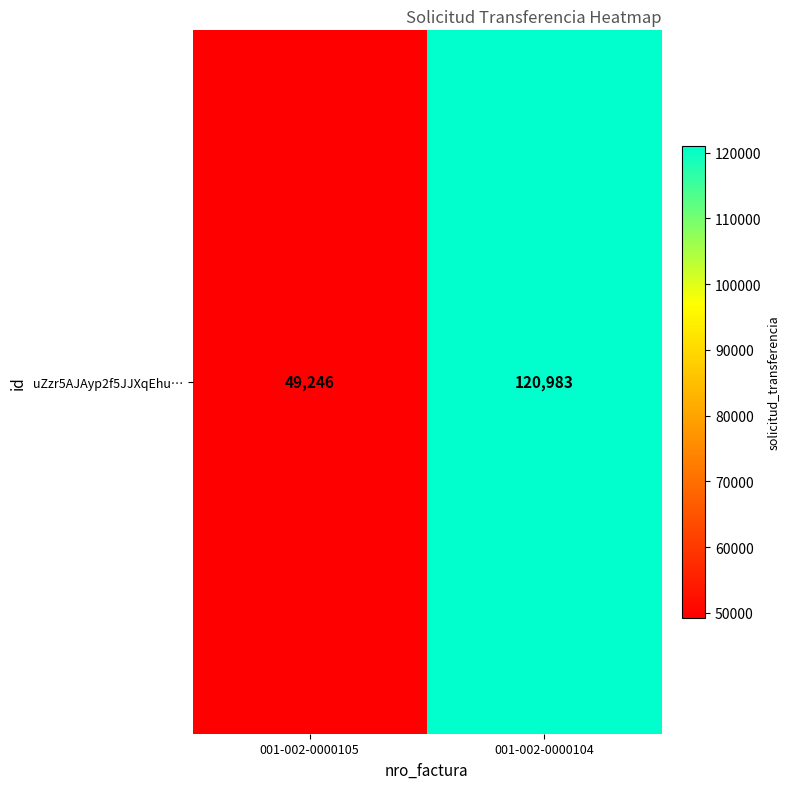

What is the maximum value shown in the chart?

120983